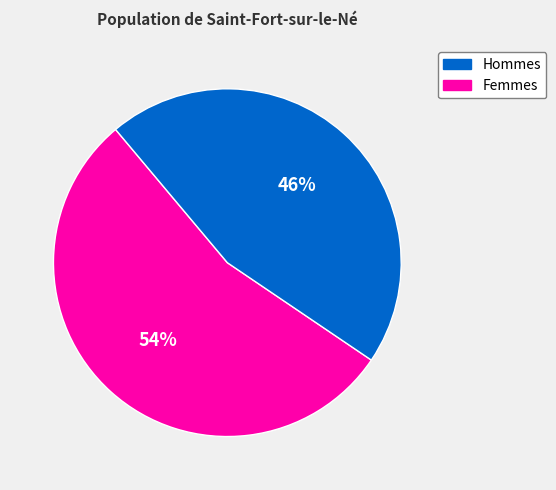

To the nearest percent, what is the average slice percentage?

50%